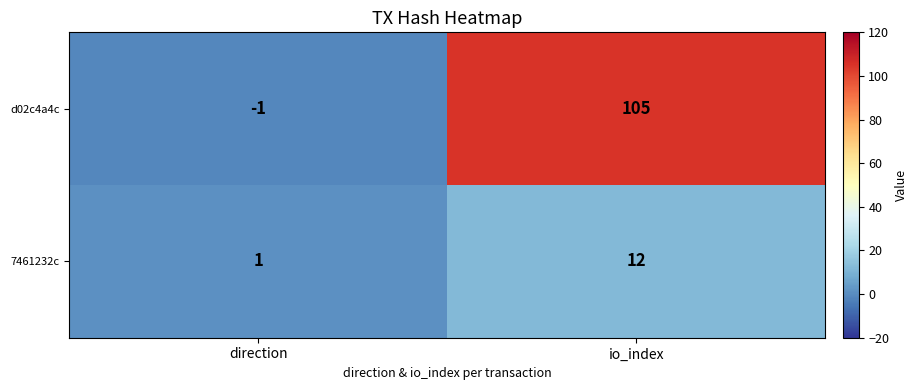

What is the difference between the d02c4a4c values at io_index and direction?

106